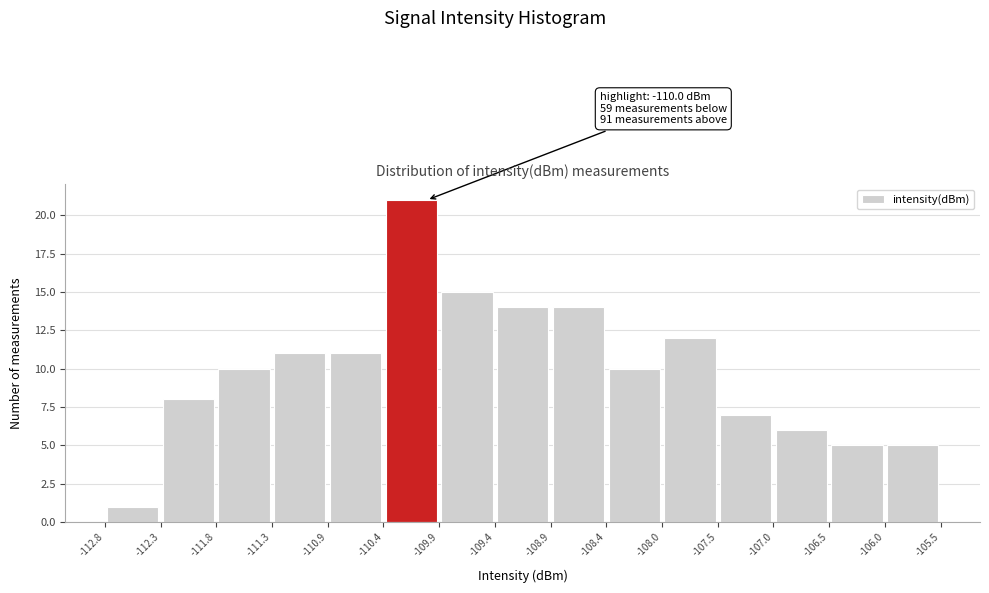

Which range on the x-axis has the tallest bar?

-110.4 to -109.9